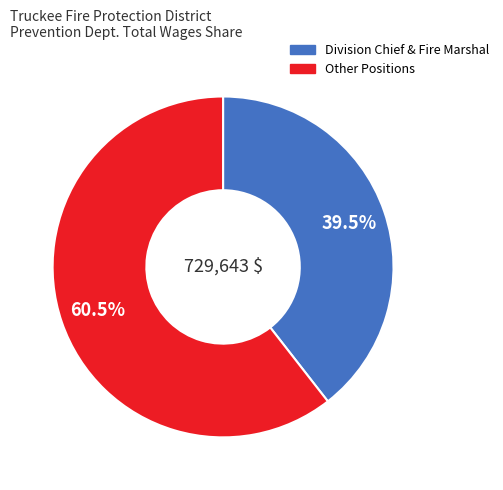

How many slices are in this pie chart?

2